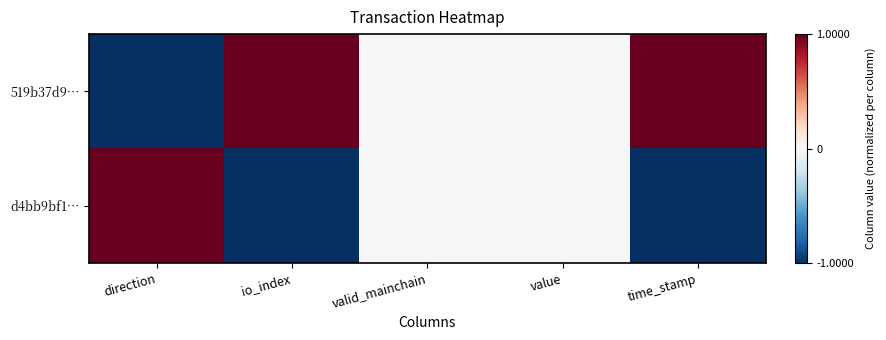

Which series has the widest spread of values?

519b37d9…